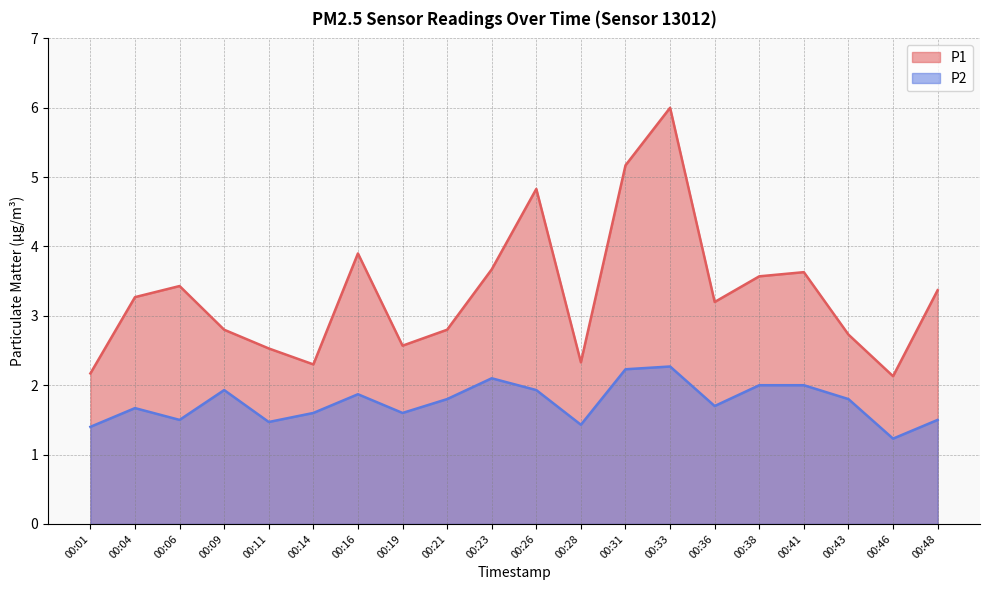

Which series has the largest total across all categories?

P1